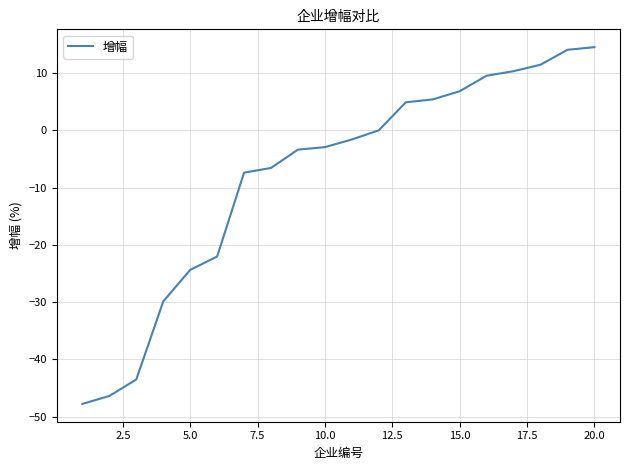

What is the difference between the second highest and second lowest values?

60.5